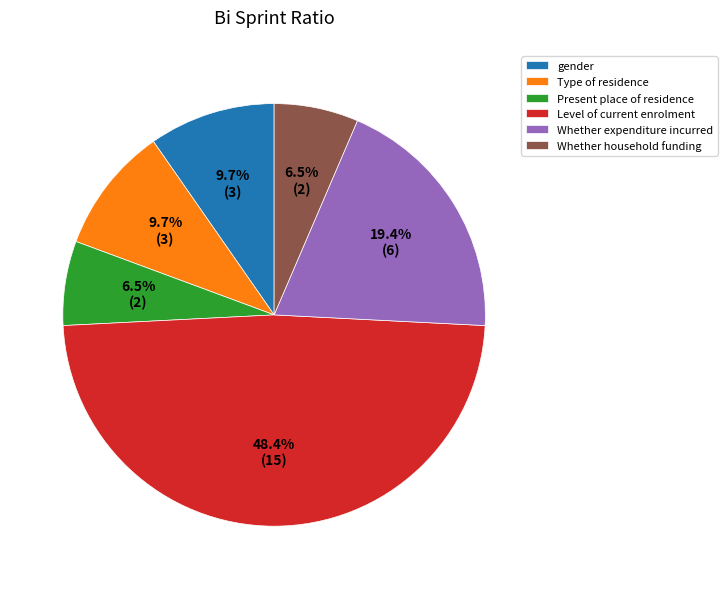

Is there a majority slice in this chart?

No